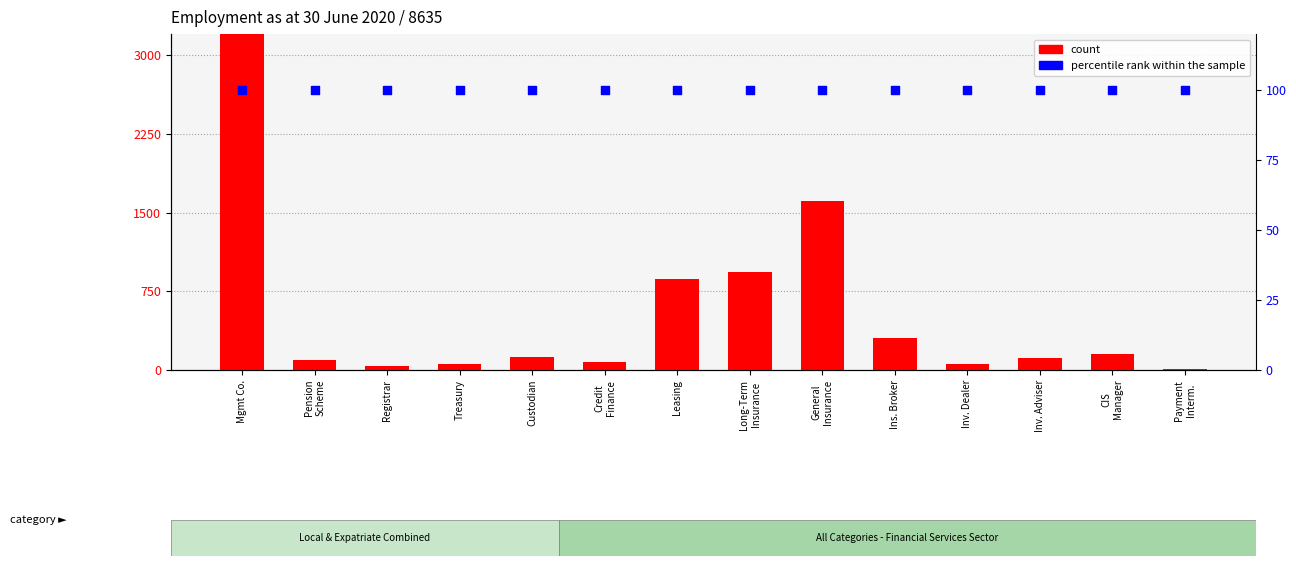

What is the total value across all series at Treasury?

155